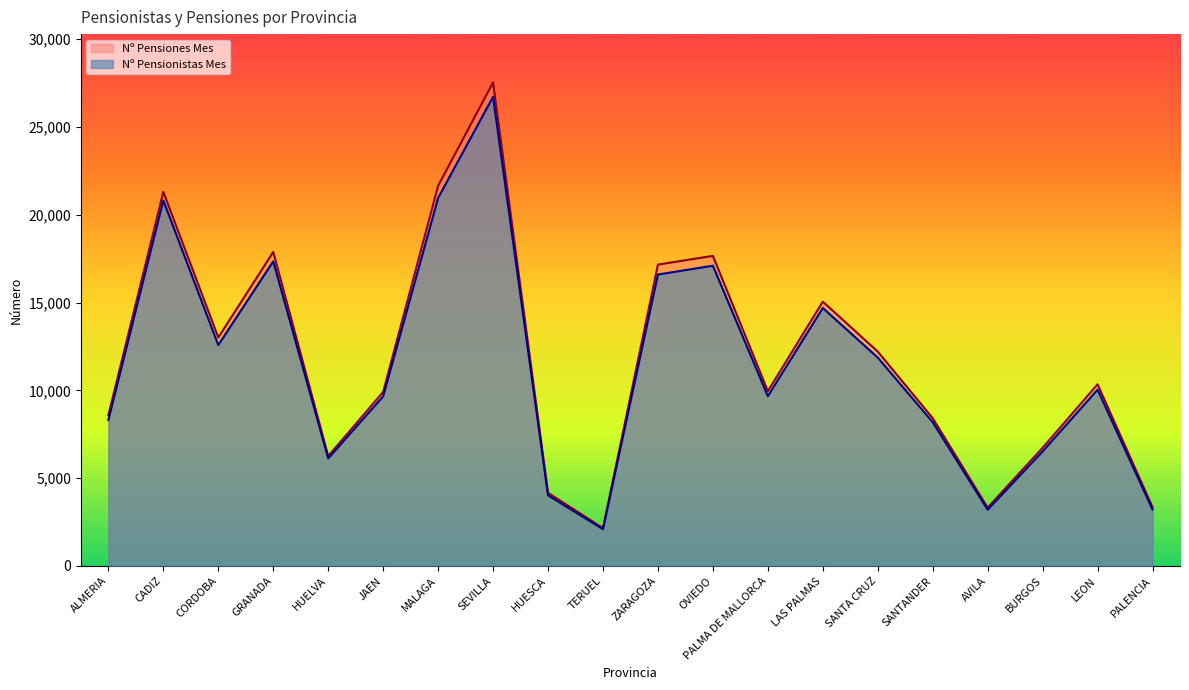

Reading right to left, list all the values displayed in this chart.

Nº Pensionistas Mes: PALENCIA=3208	LEON=10037	BURGOS=6521	AVILA=3200	SANTANDER=8185	SANTA CRUZ=11865	LAS PALMAS=14690	PALMA DE MALLORCA=9668	OVIEDO=17099	ZARAGOZA=16595	TERUEL=2091	HUESCA=4019	SEVILLA=26717	MALAGA=20955	JAEN=9658	HUELVA=6122	GRANADA=17347	CORDOBA=12578	CADIZ=20813	ALMERIA=8314
Nº Pensiones Mes: PALENCIA=3344	LEON=10343	BURGOS=6729	AVILA=3318	SANTANDER=8413	SANTA CRUZ=12208	LAS PALMAS=15051	PALMA DE MALLORCA=9953	OVIEDO=17658	ZARAGOZA=17161	TERUEL=2151	HUESCA=4163	SEVILLA=27535	MALAGA=21648	JAEN=9909	HUELVA=6256	GRANADA=17881	CORDOBA=13008	CADIZ=21304	ALMERIA=8592